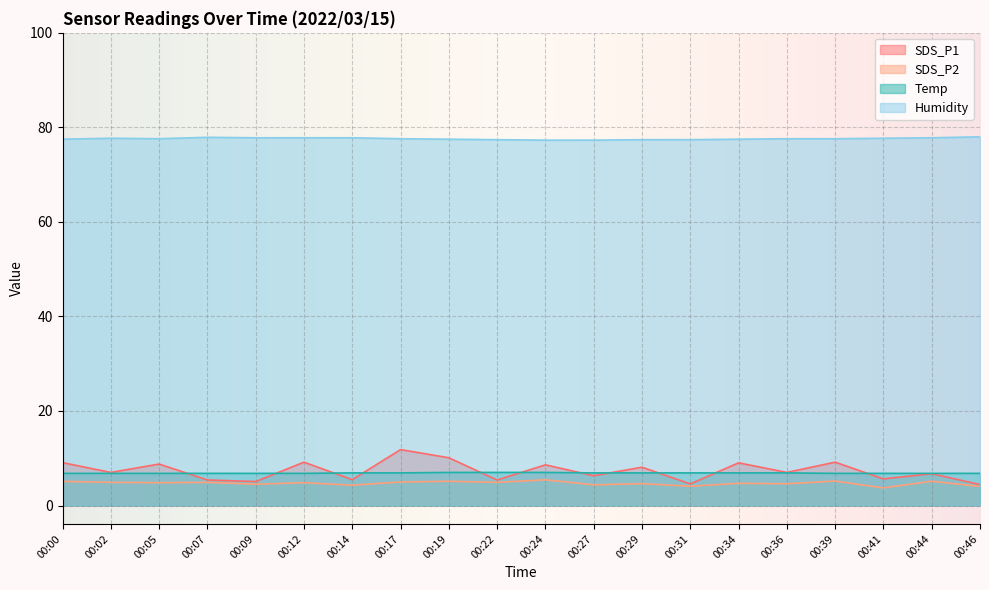

Count the number of data series in this chart.

4